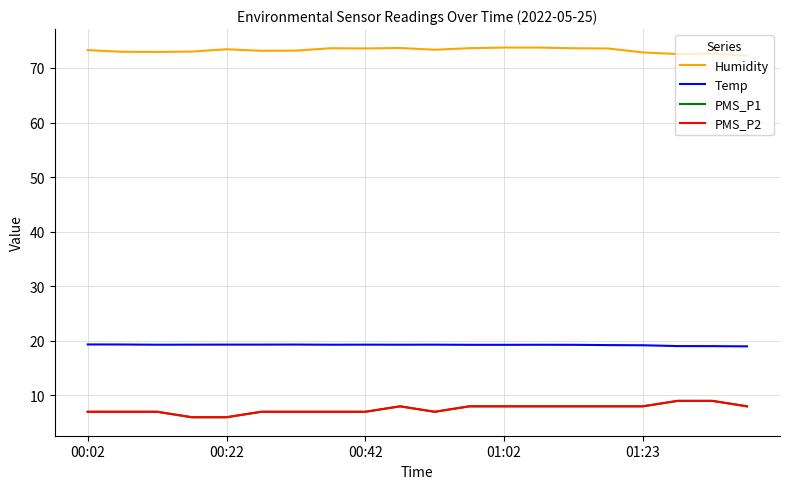

True or false: Temp and PMS_P1 intersect in this chart.

False